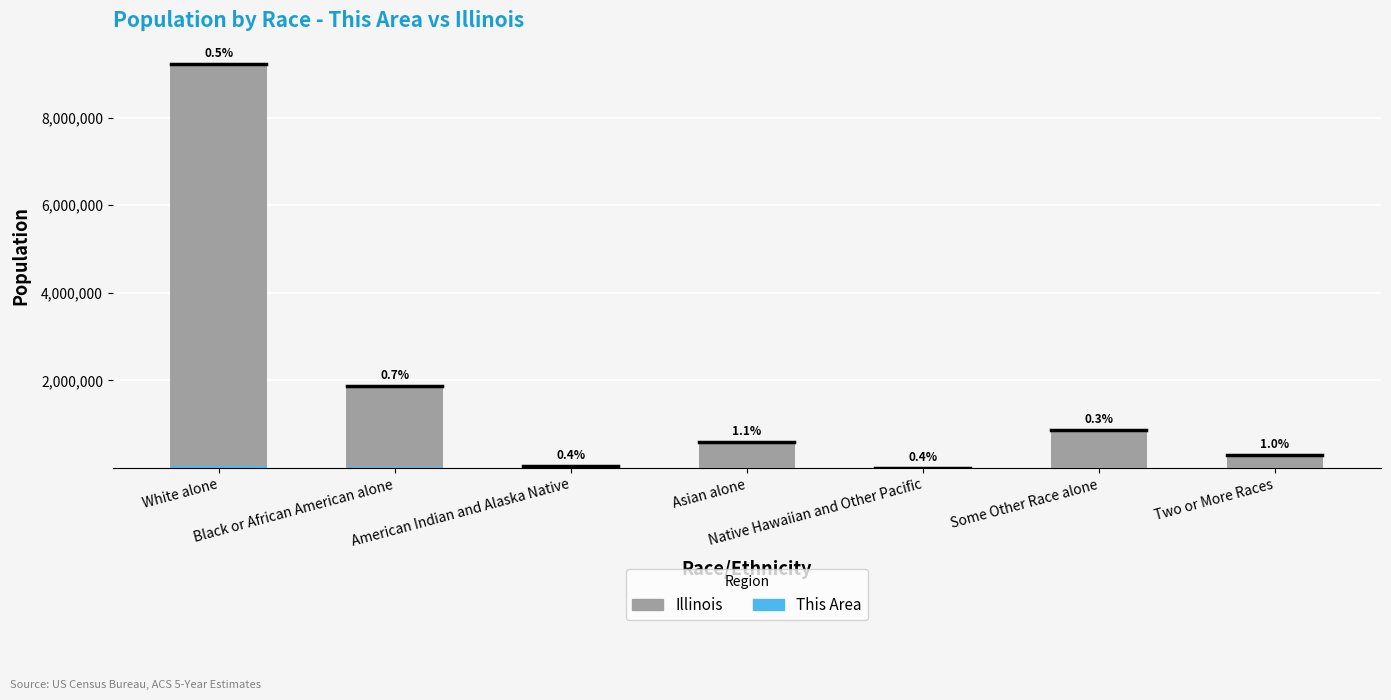

Are the bars grouped side by side (vs. stacked)?

No